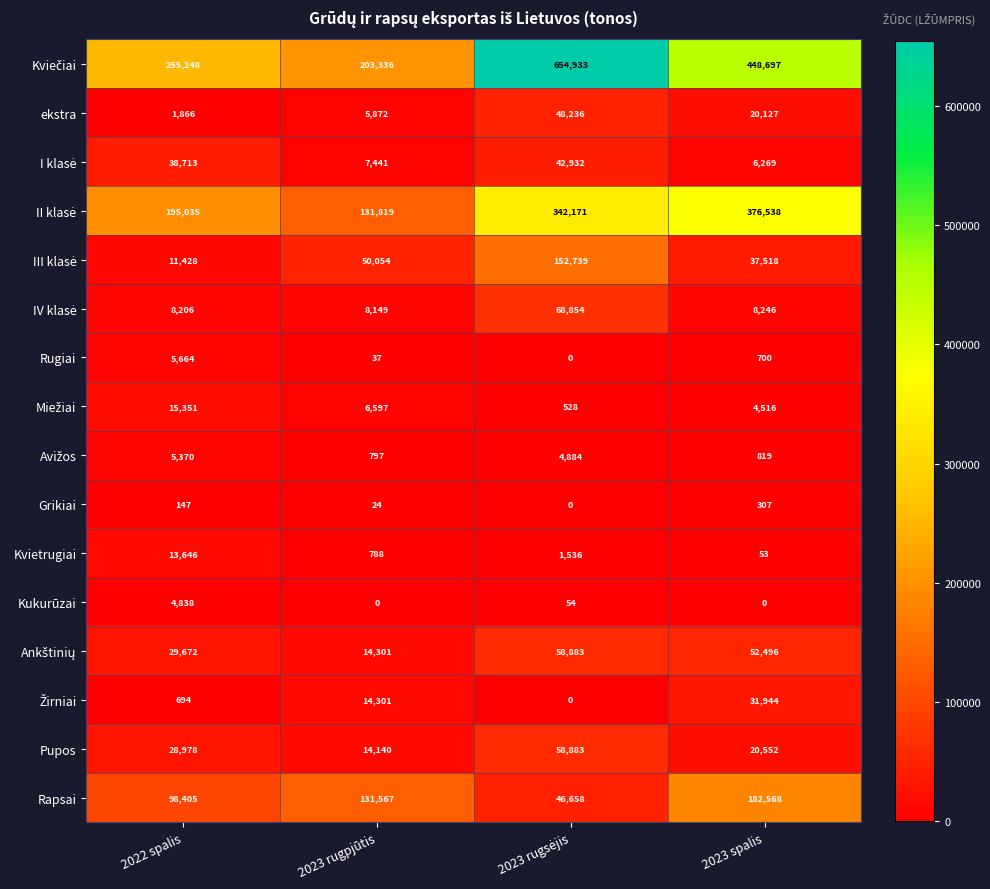

What is the sum of all Kukurūzai values?

4892